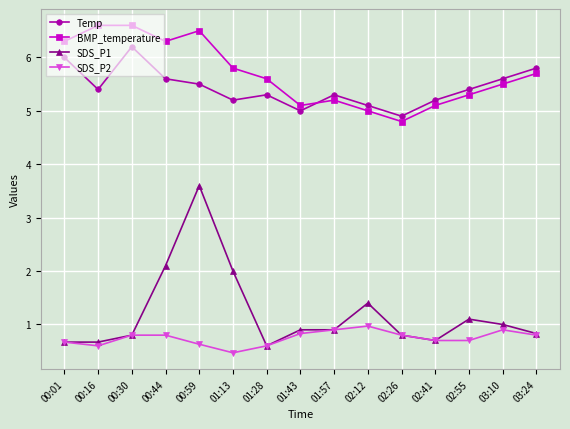

The Temp series shows 8.2 at 00:59. True or false?

False